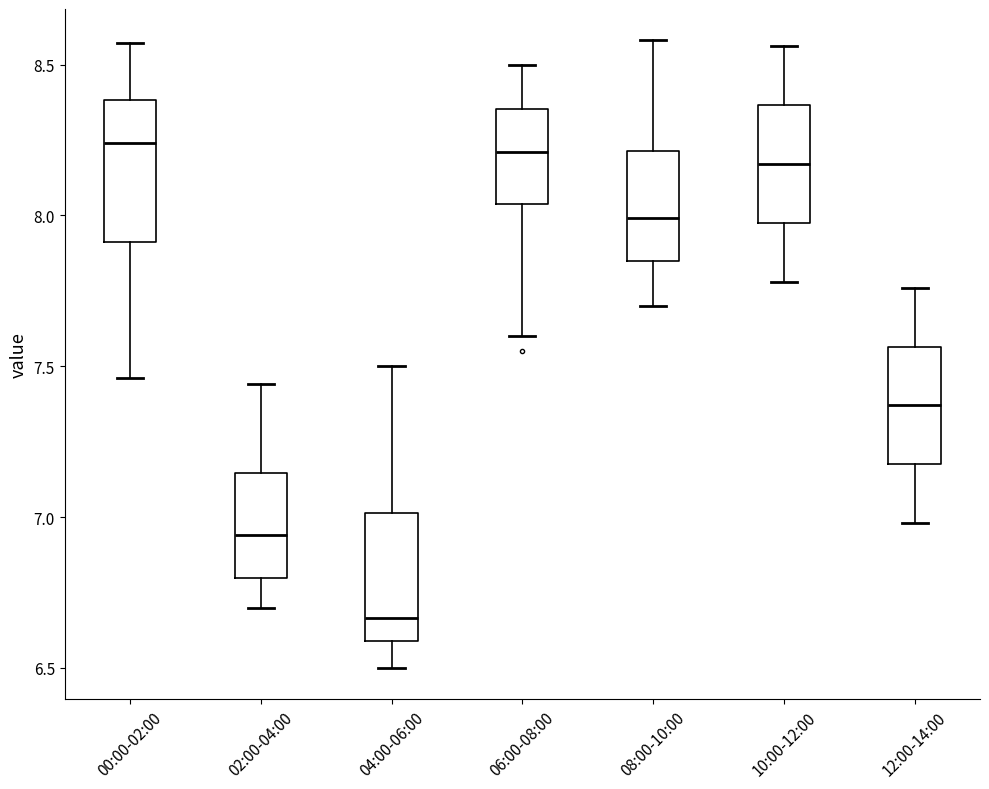

Reading left to right, read every box against the y-axis: the position of its median line, the range the box covers, and the ends of its whiskers. The values are not printed on the chart, so give them approximately, as read against the axis.

00:00-02:00: median 8.25, box 7.90 to 8.40, whiskers 7.45 to 8.55
02:00-04:00: median 6.95, box 6.80 to 7.15, whiskers 6.70 to 7.45
04:00-06:00: median 6.65, box 6.60 to 7.00, whiskers 6.50 to 7.50
06:00-08:00: median 8.20, box 8.05 to 8.35, whiskers 7.60 to 8.50
08:00-10:00: median 8.00, box 7.85 to 8.20, whiskers 7.70 to 8.60
10:00-12:00: median 8.15, box 8.00 to 8.35, whiskers 7.80 to 8.55
12:00-14:00: median 7.35, box 7.20 to 7.55, whiskers 7.00 to 7.75